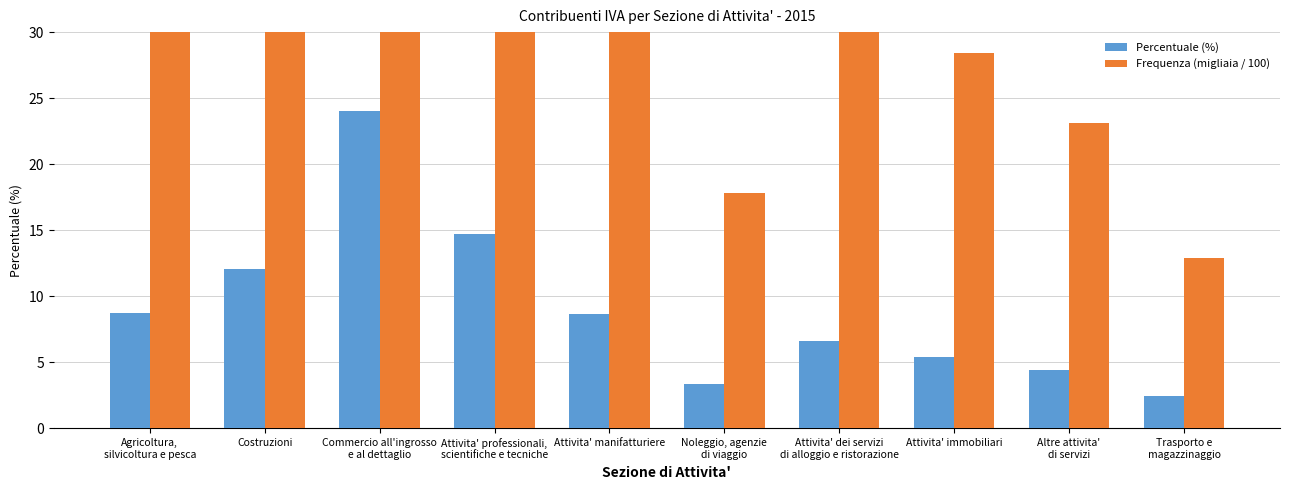

Is it true that Percentuale (%) equals 11.7 at Agricoltura,
silvicoltura e pesca?

False